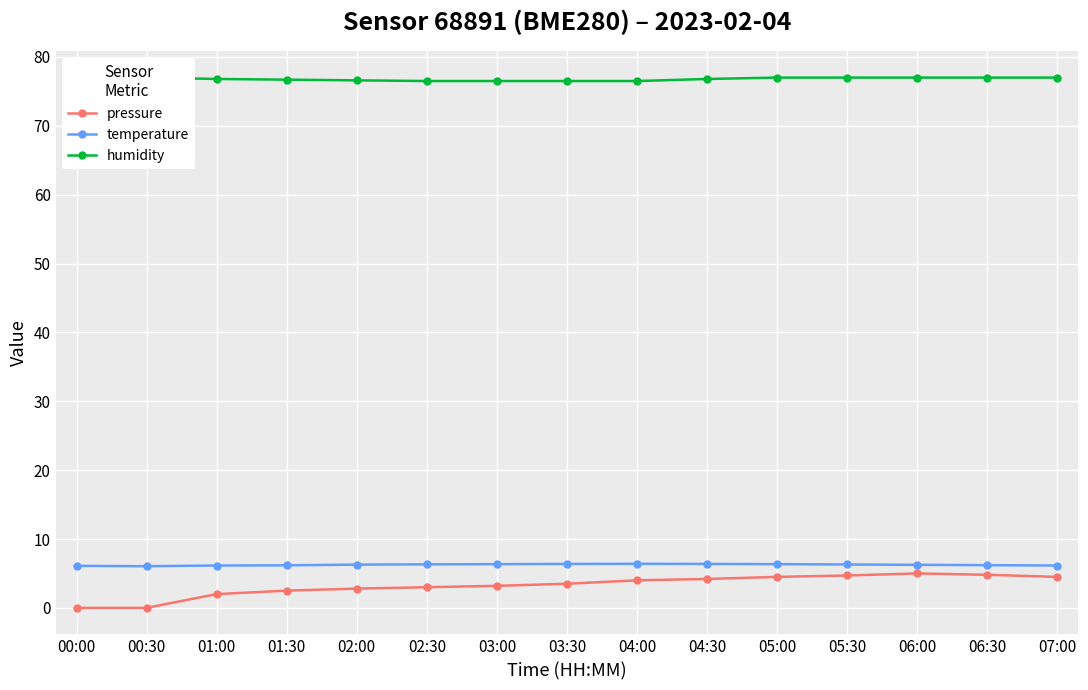

True or false: humidity and temperature cross at least once.

False